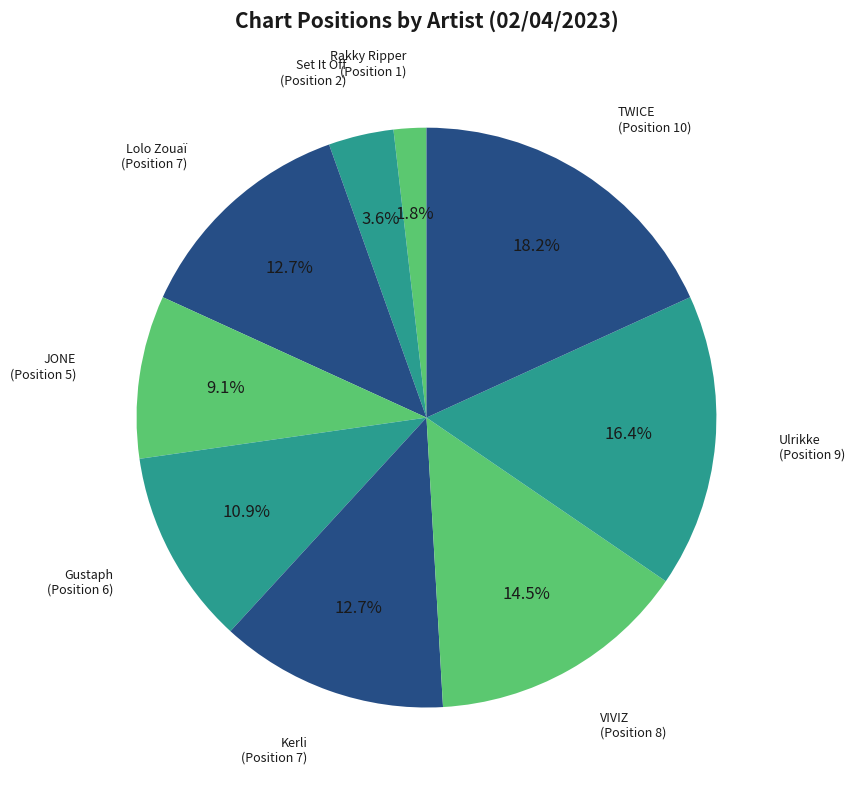

How many segments does this pie chart have?

9